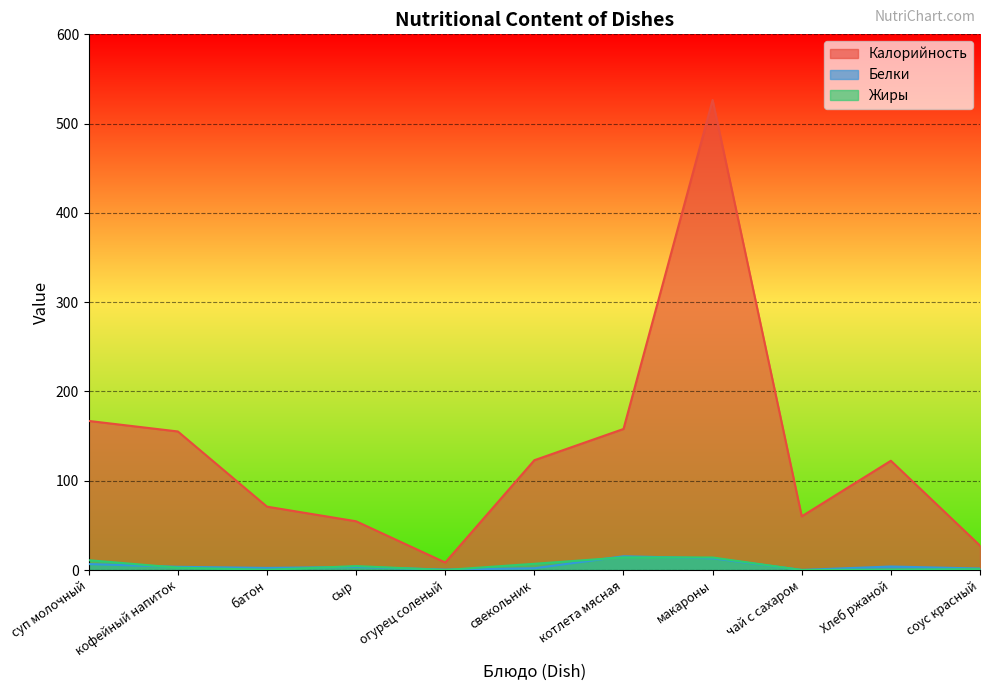

Which series has the largest range (max minus min)?

Калорийность